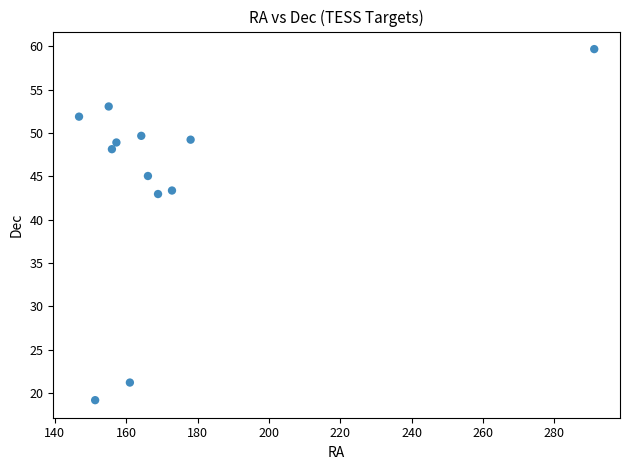

What is the range of Y values (max minus min)?

40.5